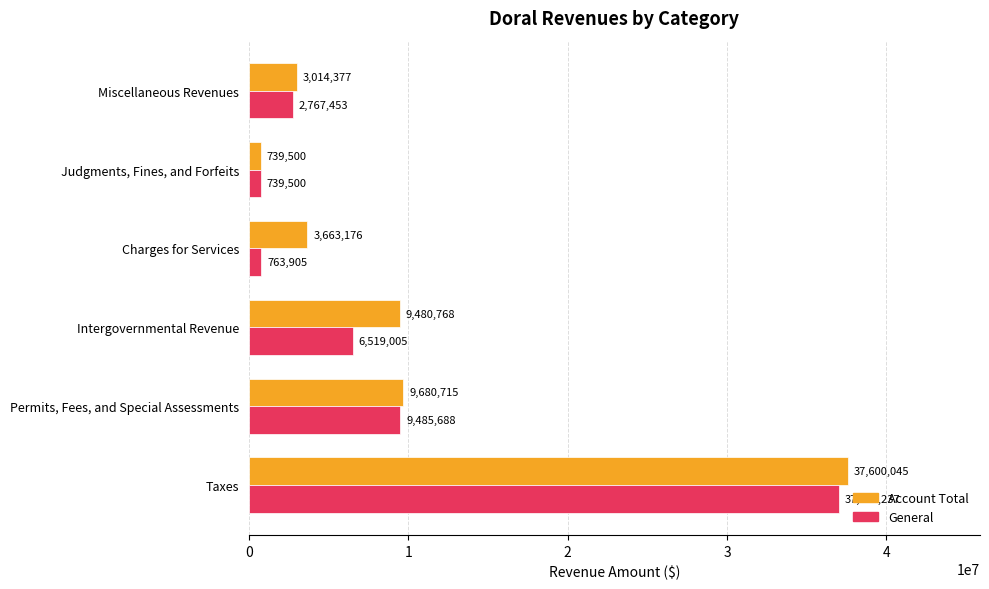

What are all the series names shown in the legend?

Account Total, General